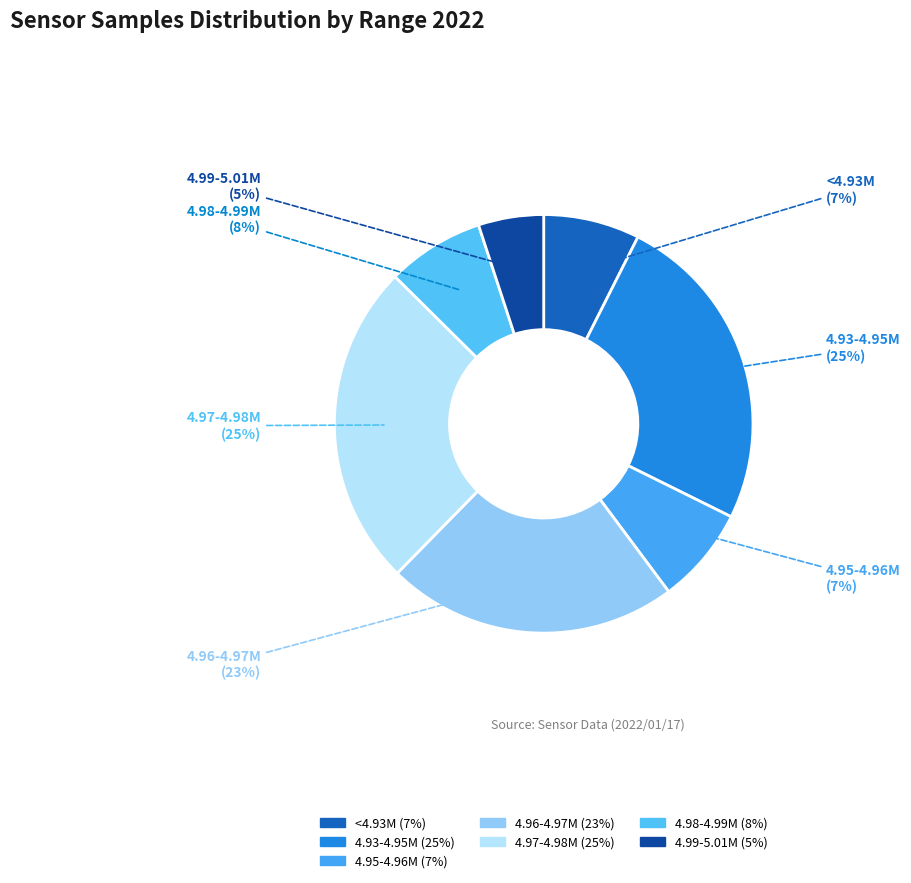

Count the number of slices in the pie.

7